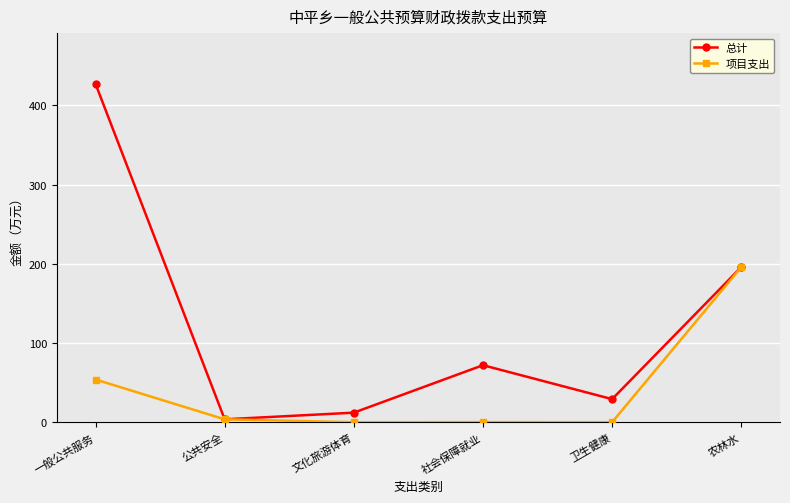

In 总计, how many points are lower than both neighbors (excluding endpoints)?

2